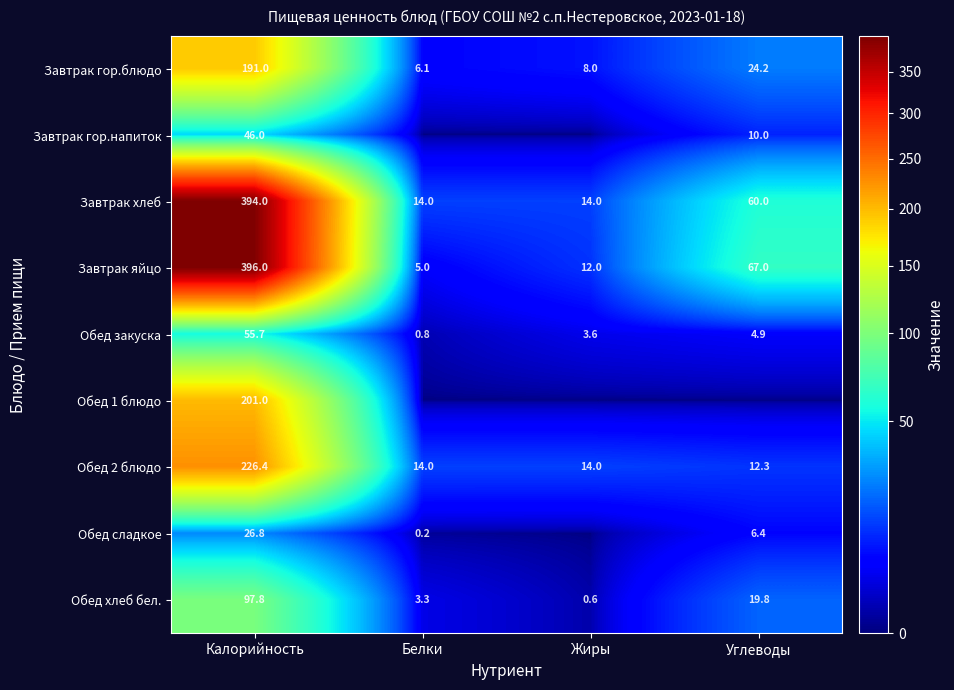

Is the value of Обед 2 блюдо at Калорийность greater than the value of Завтрак гор.блюдо at Калорийность?

Yes